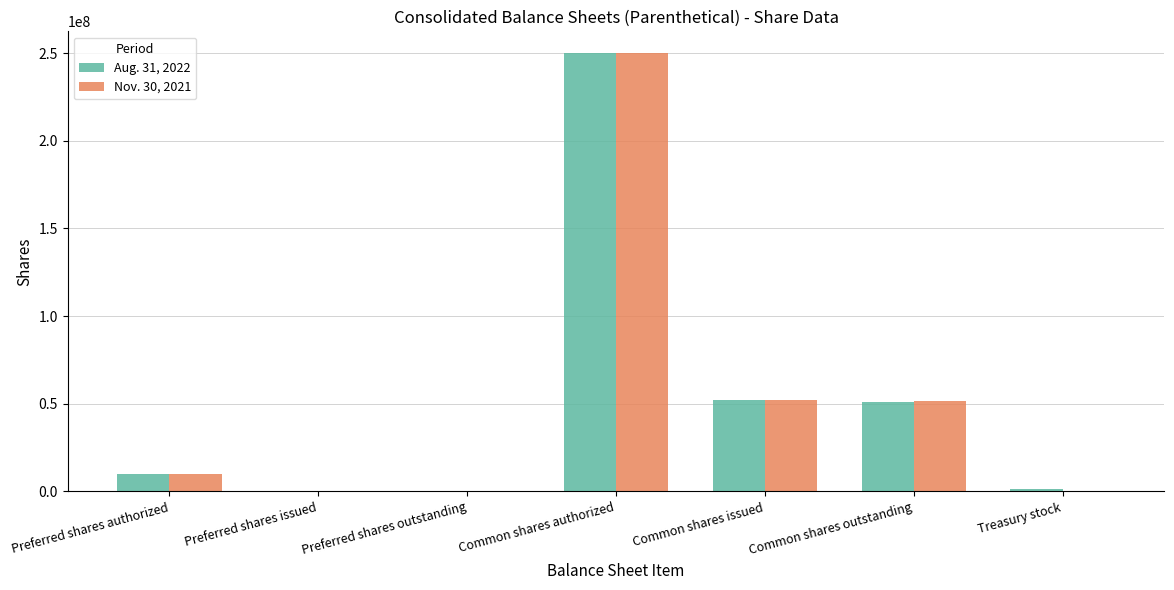

At which label does Nov. 30, 2021 reach its peak?

Common shares authorized